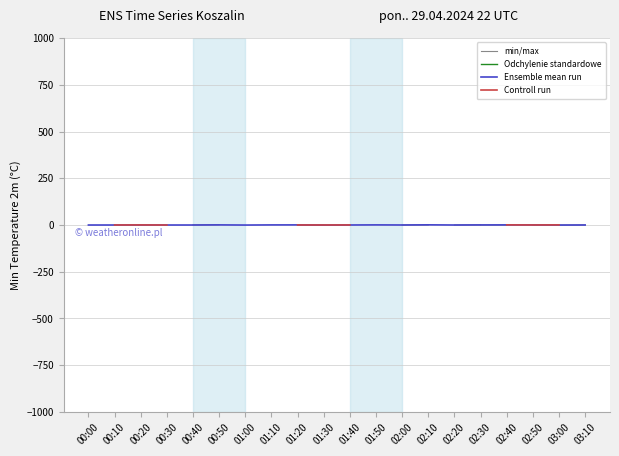

Count the number of data series in this chart.

4